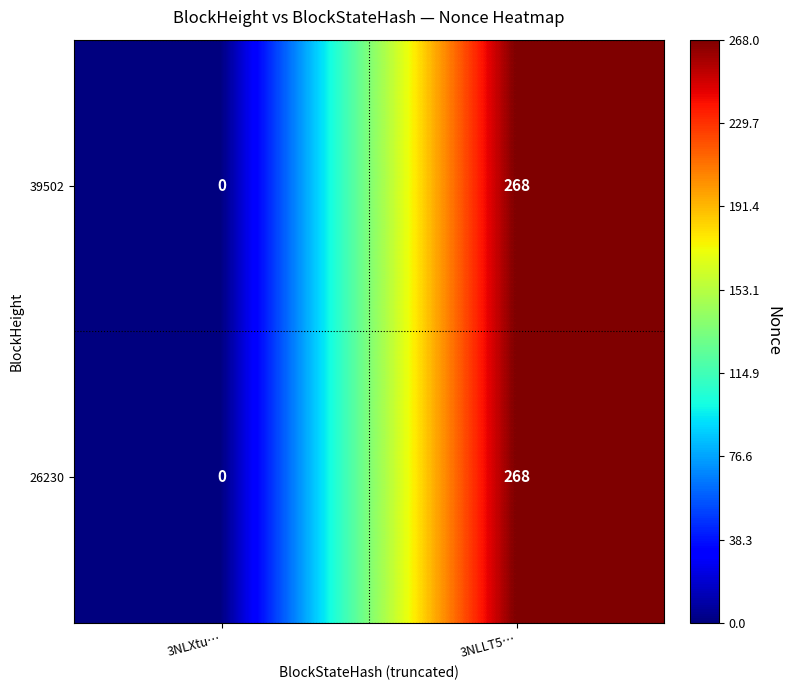

What is the average value of the 26230 series?

134